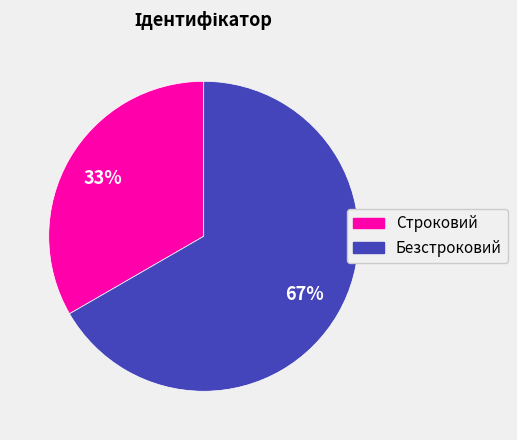

The Строковий slice represents 38% of the pie. True or false?

False